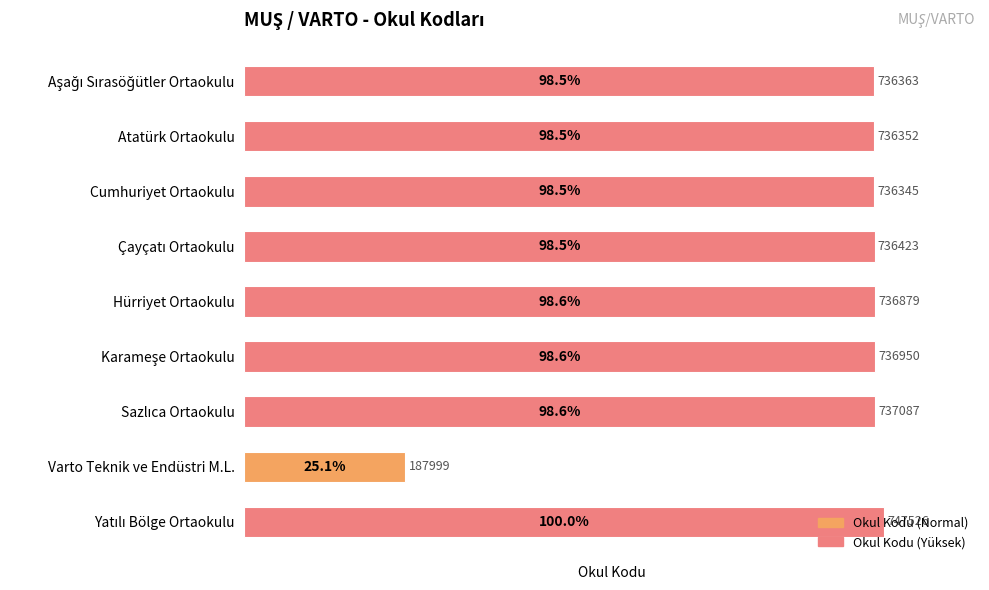

Between Hürriyet Ortaokulu and Varto Teknik ve Endüstri M.L., which is larger?

Hürriyet Ortaokulu